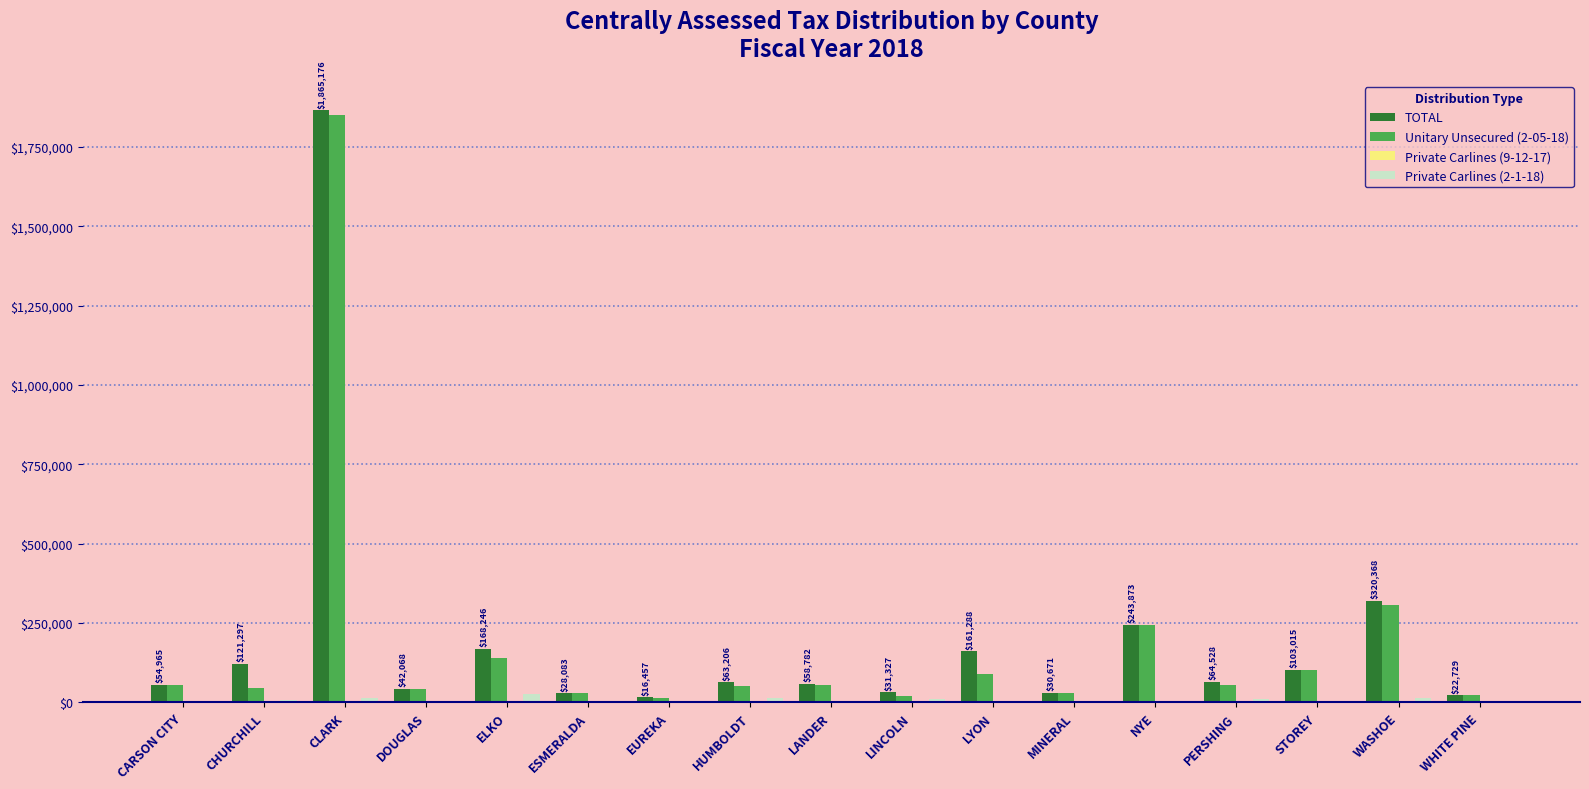

What is the greatest value displayed?

1865176.1